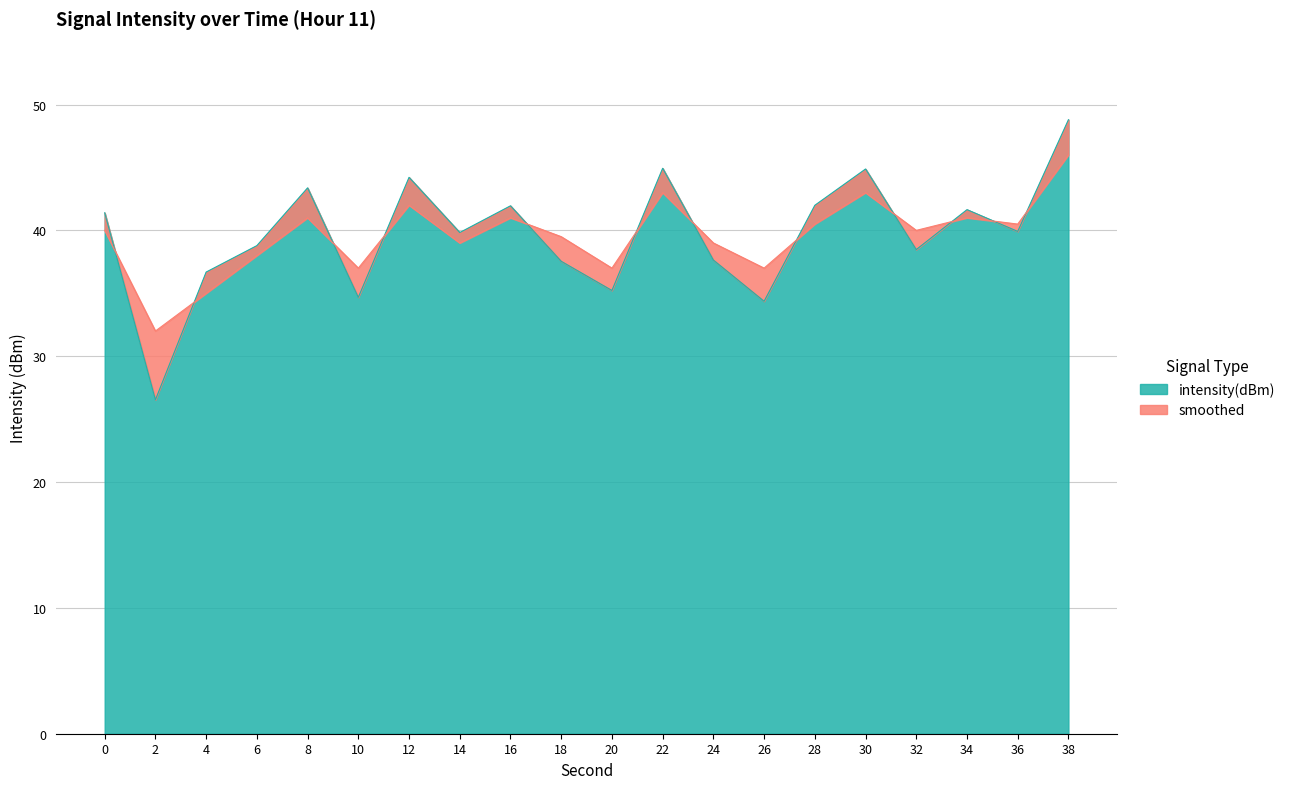

Reading left to right, extract all data points from this chart.

intensity(dBm): 41.4	26.5	36.7	38.8	43.4	34.7	44.2	39.8	42.0	37.5	35.2	44.9	37.6	34.4	42.0	44.9	38.5	41.6	39.9	48.8
smoothed: 40.0	32.0	35.0	38.0	41.0	37.0	42.0	39.0	41.0	39.5	37.0	43.0	39.0	37.0	40.5	43.0	40.0	41.0	40.5	46.0